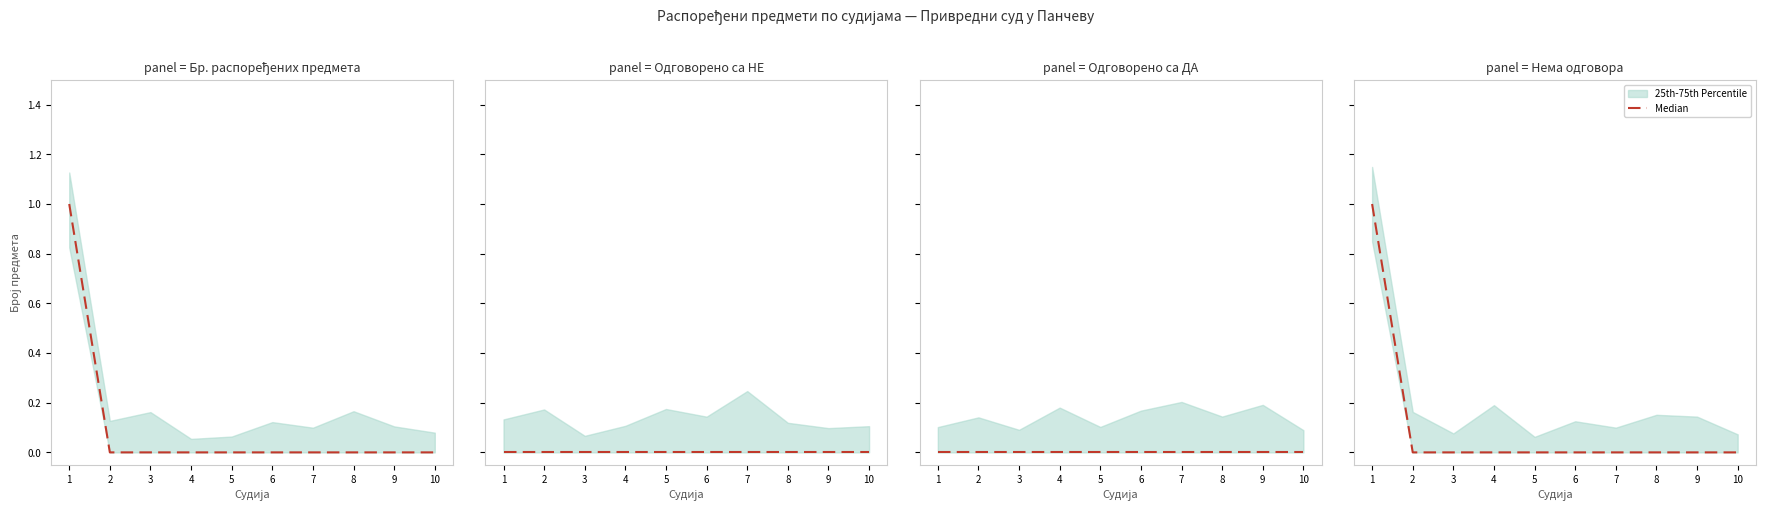

List the labels in order of value, largest first.

1, 2, 3, 4, 5, 6, 7, 8, 9, 10